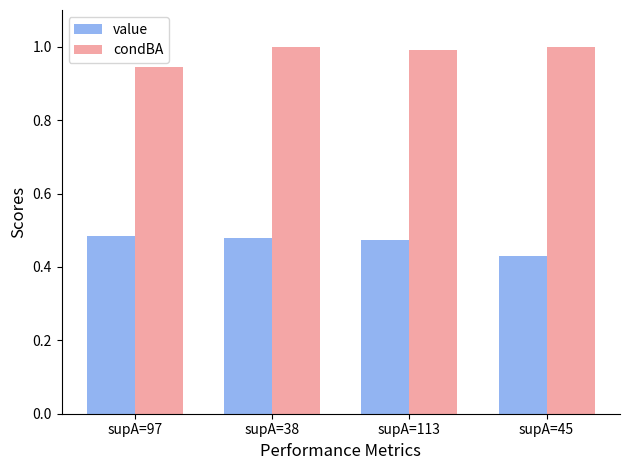

At which label is value closest to 0?

supA=45